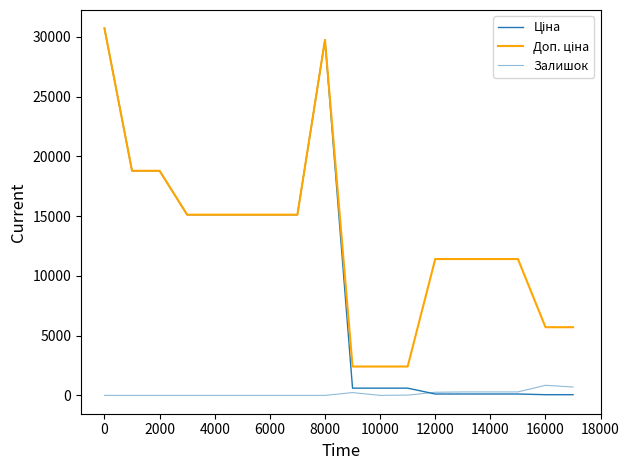

True or false: Доп. ціна and Залишок cross at least once.

False